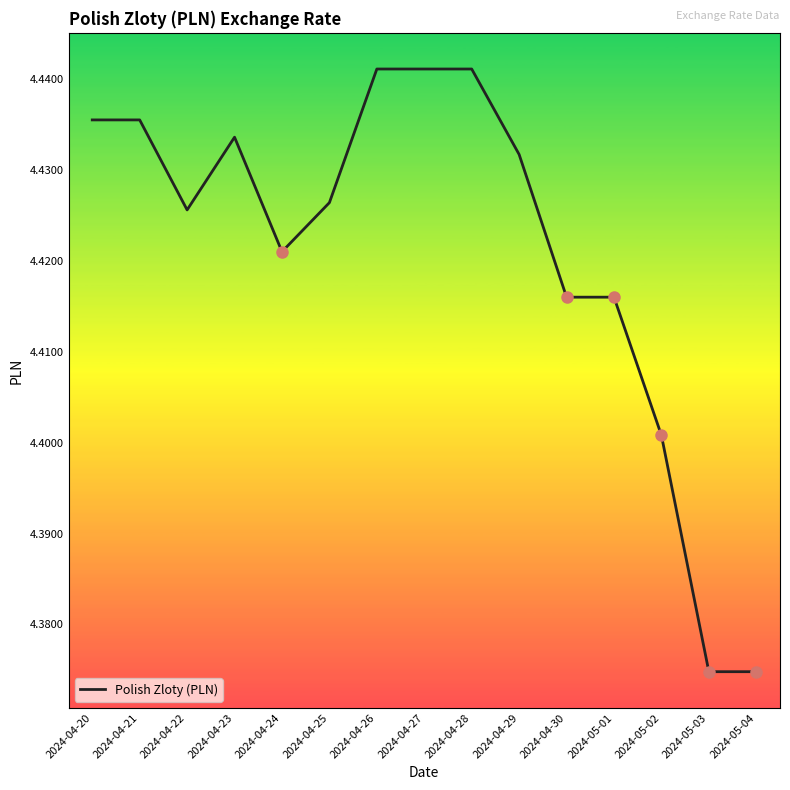

What is the change in value from 2024-04-22 to 2024-05-03?

-0.1